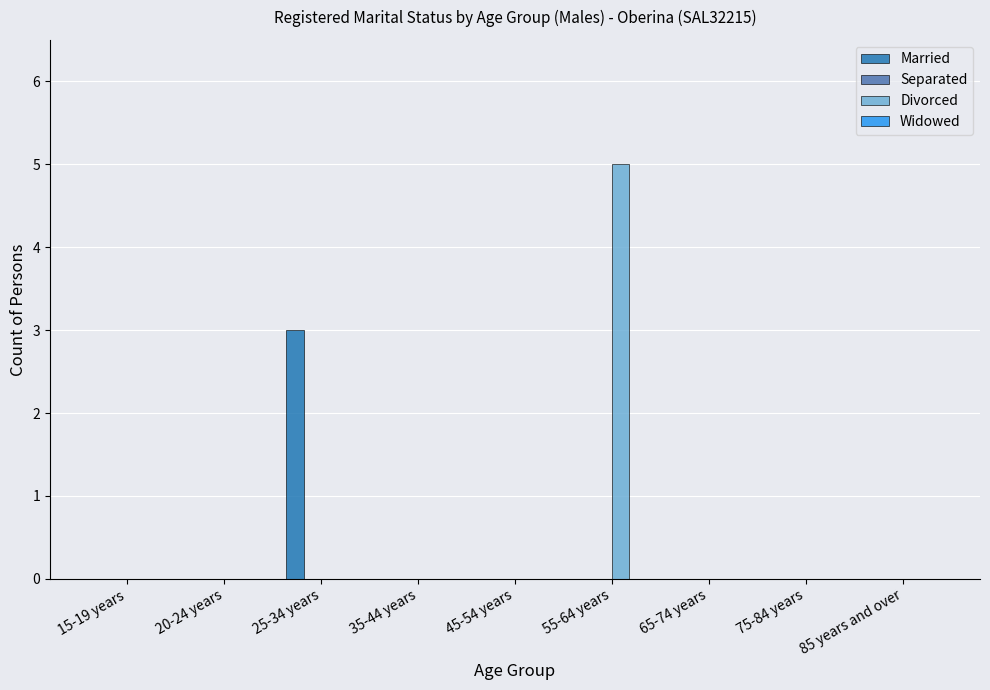

At which category is the sum across all series the highest?

55-64 years